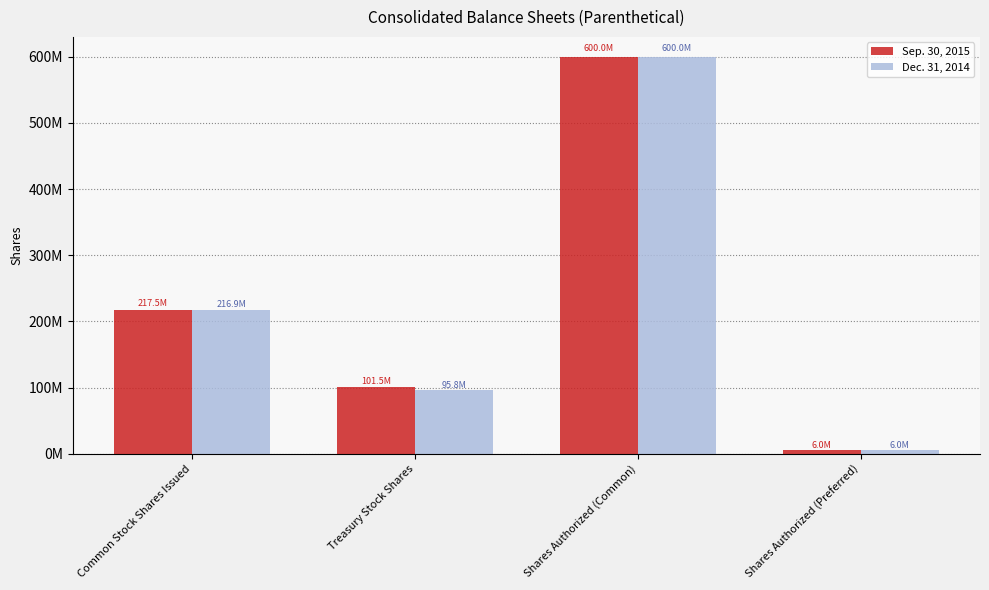

What position from the left is Common Stock Shares Issued?

1